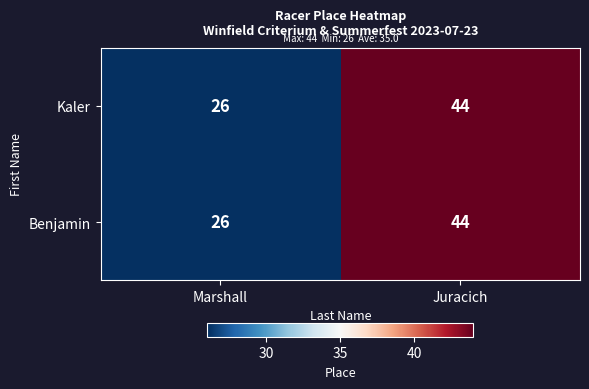

What is the greatest value displayed?

44